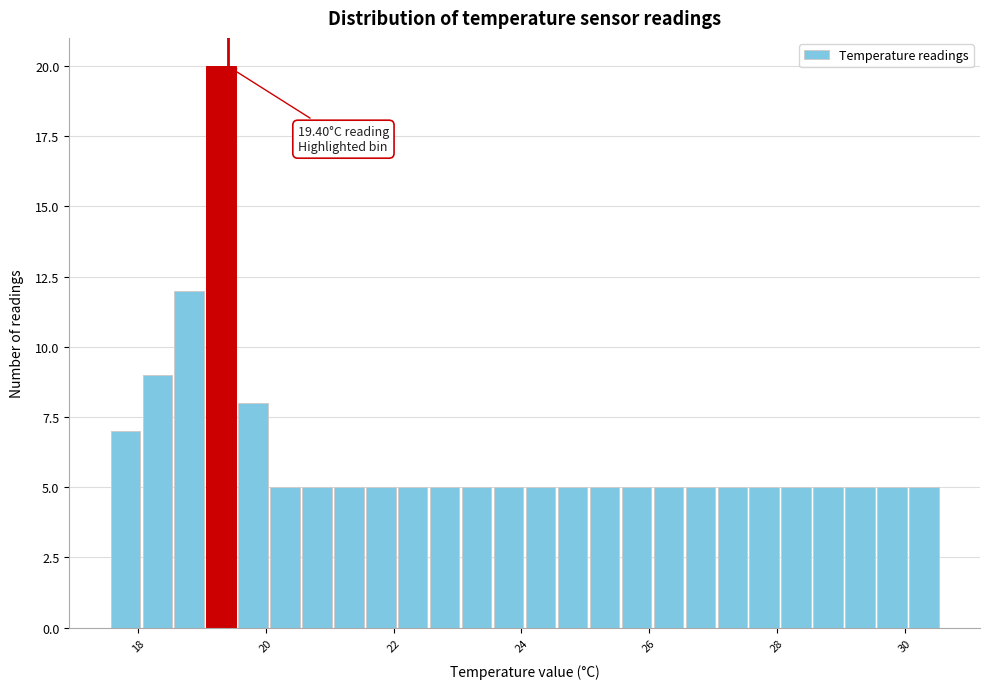

Around what value on the x-axis is the tallest bar? Give the approximate position of its centre, as read against the axis.

19.4